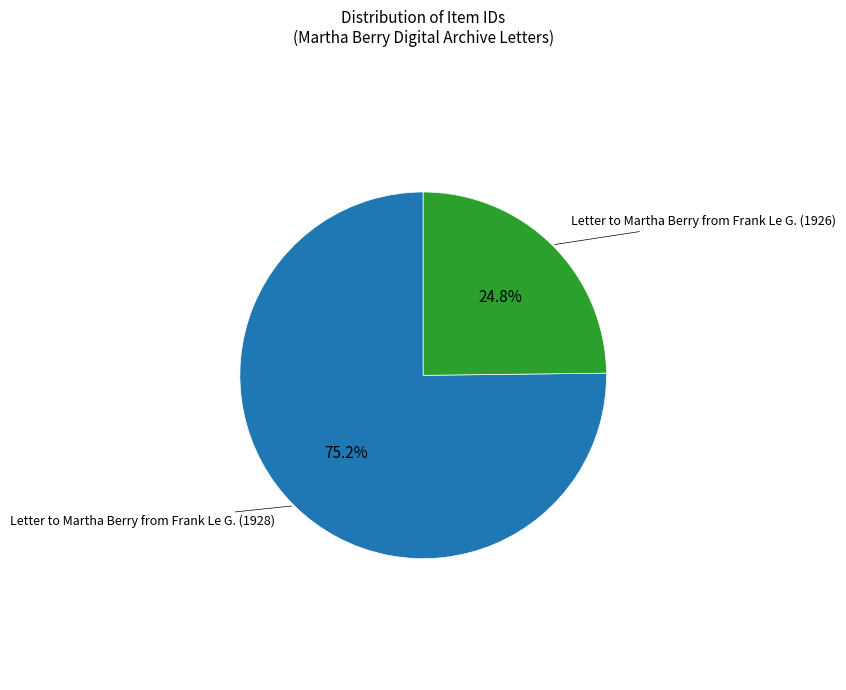

Is there any slice that represents more than half of the pie?

Yes